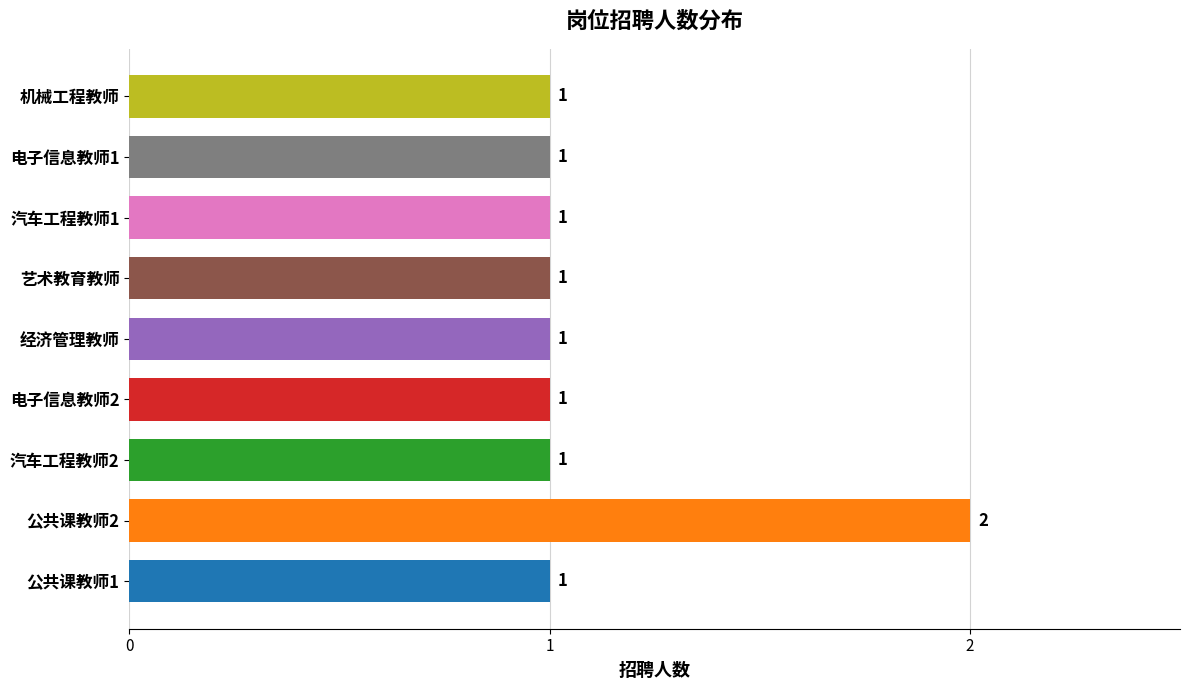

Rank the categories by value from lowest to highest.

公共课教师1, 汽车工程教师2, 电子信息教师2, 经济管理教师, 艺术教育教师, 汽车工程教师1, 电子信息教师1, 机械工程教师, 公共课教师2